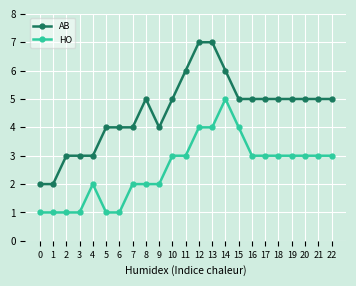

List the series in order of their overall mean, highest first.

AB, HO